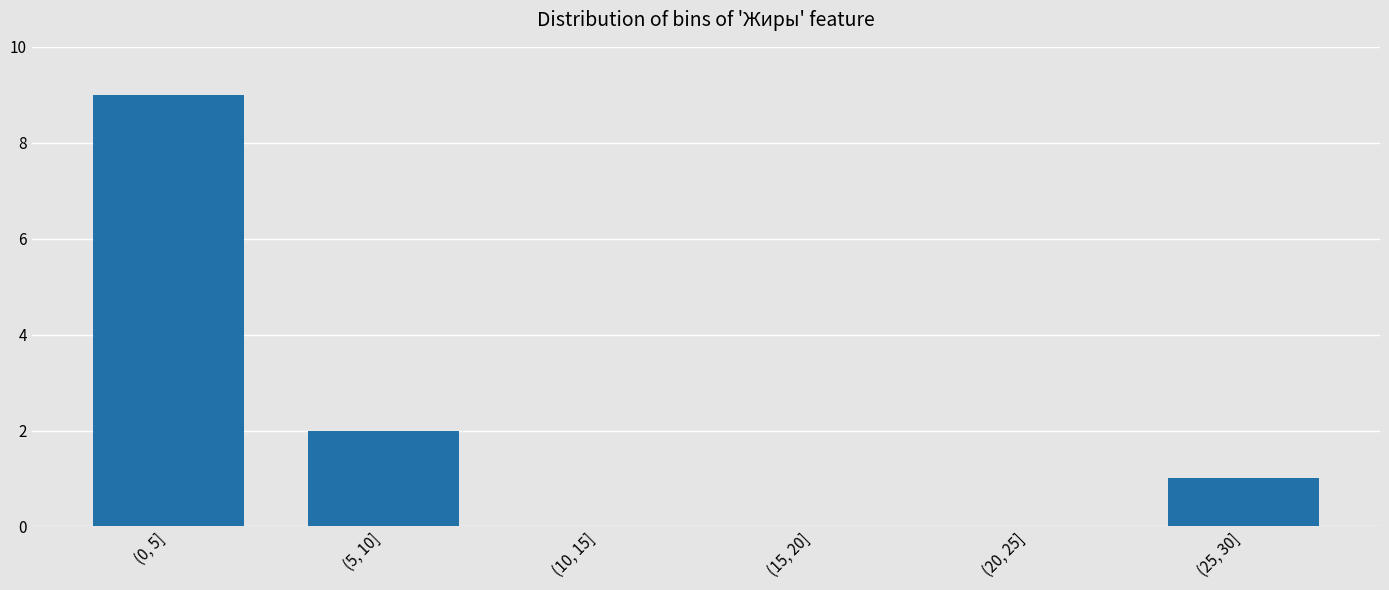

Reading left to right, transcribe all the data shown in this chart.

(0, 5]=9	(5, 10]=2	(10, 15]=0	(15, 20]=0	(20, 25]=0	(25, 30]=1